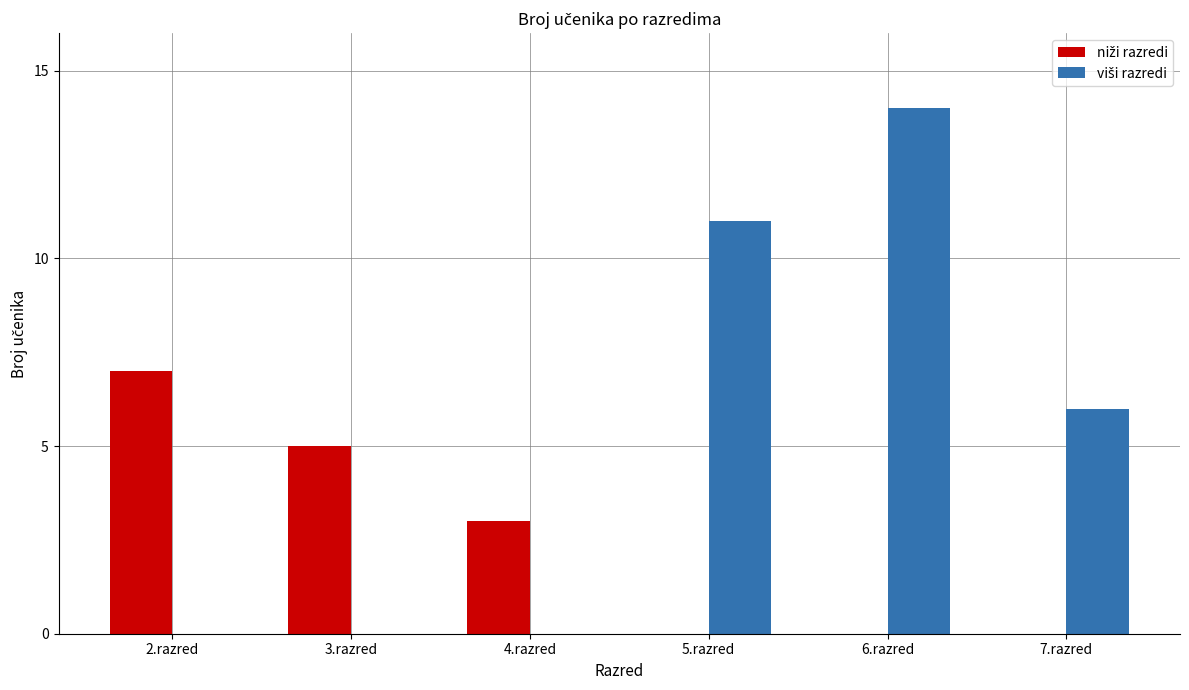

At which category is the sum across all series the highest?

6.razred